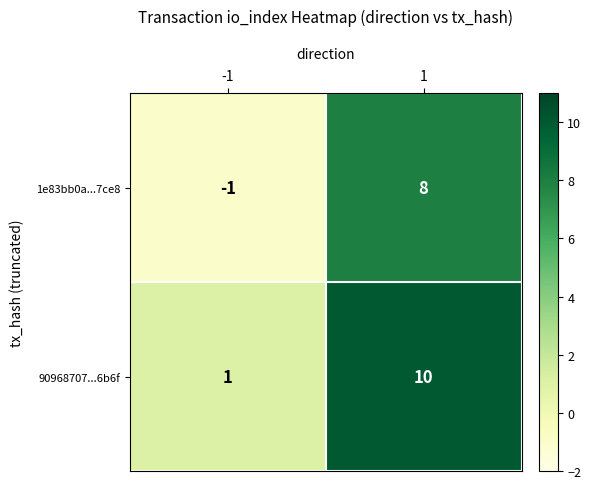

What is the difference between the highest and lowest values at -1?

2